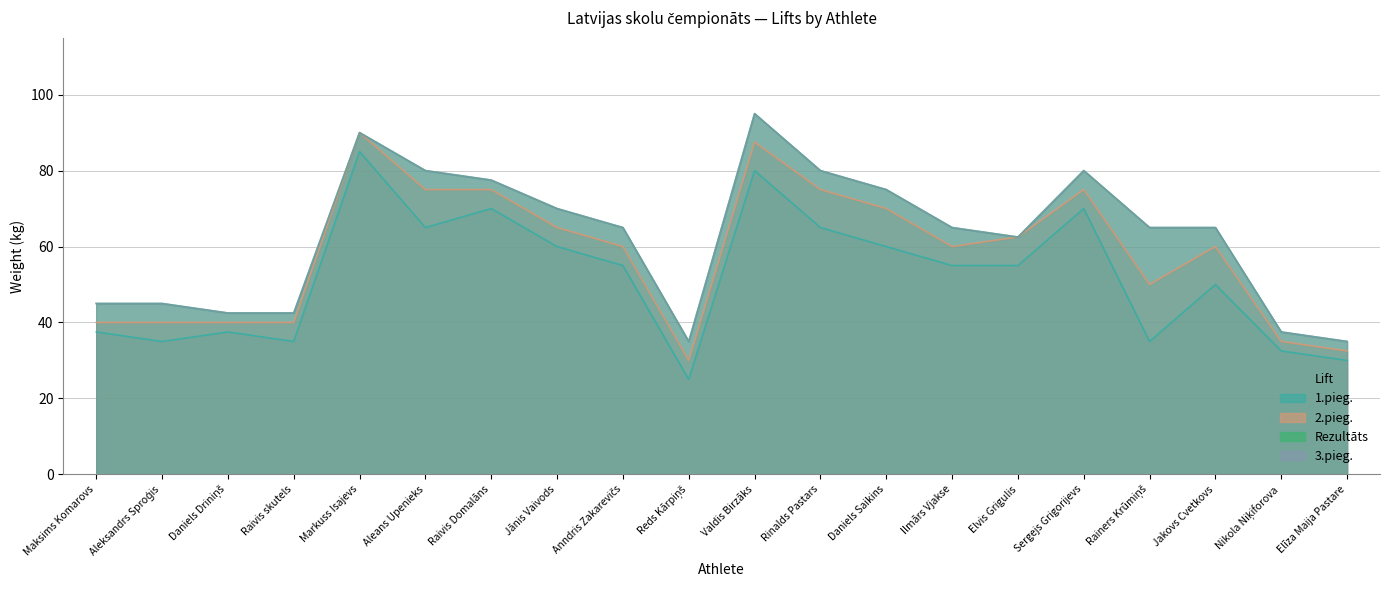

Reading left to right, list all the values displayed in this chart.

Rezultāts: 45.0	45.0	42.5	42.5	90.0	80.0	77.5	70.0	65.0	35.0	95.0	80.0	75.0	65.0	62.5	80.0	65.0	65.0	37.5	35.0
1.pieg.: 37.5	35.0	37.5	35.0	85.0	65.0	70.0	60.0	55.0	25.0	80.0	65.0	60.0	55.0	55.0	70.0	35.0	50.0	32.5	30.0
2.pieg.: 40.0	40.0	40.0	40.0	90.0	75.0	75.0	65.0	60.0	30.0	87.5	75.0	70.0	60.0	62.5	75.0	50.0	60.0	35.0	32.5
3.pieg.: 45.0	45.0	42.5	42.5	90.0	80.0	77.5	70.0	65.0	35.0	95.0	80.0	75.0	65.0	62.5	80.0	65.0	65.0	37.5	35.0